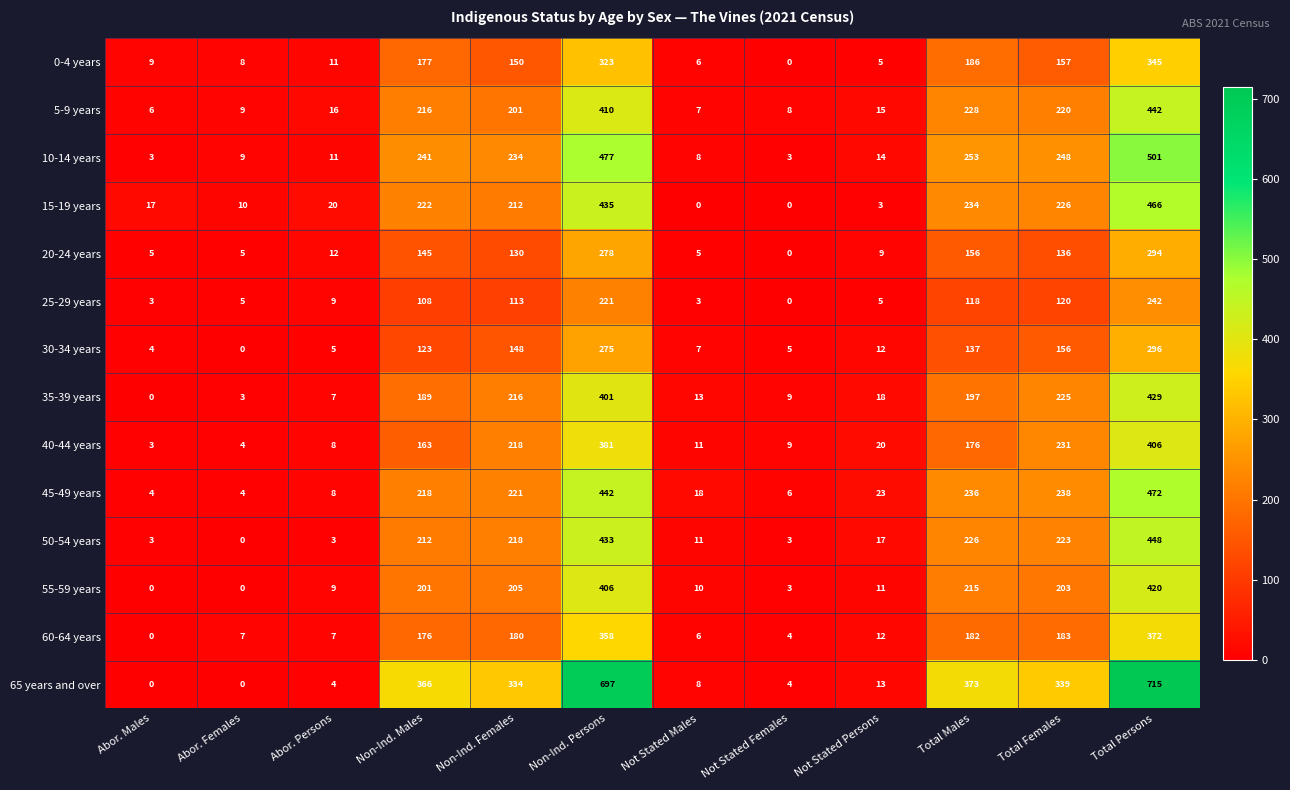

Which category has the highest value in the 15-19 years series?

Total Persons